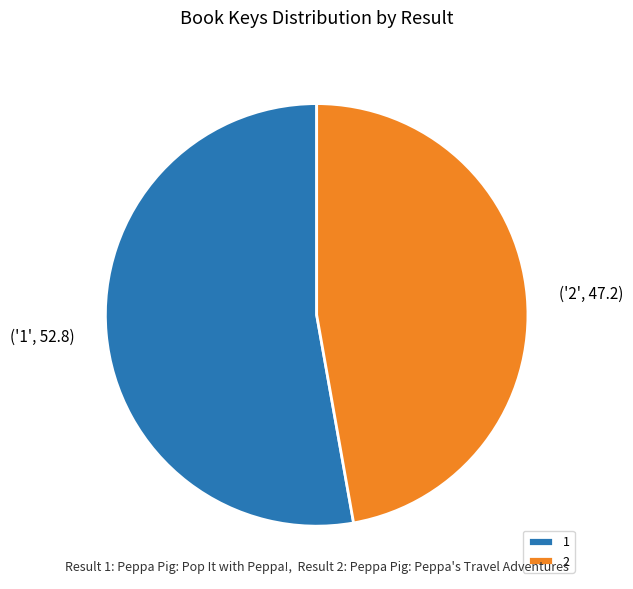

Does 1 represent more than half of the total?

Yes